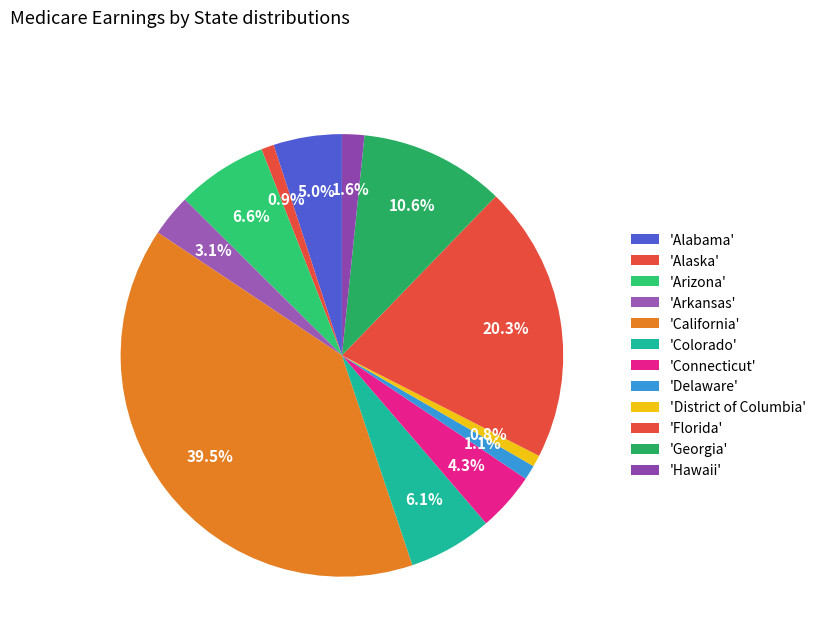

Which slice is the smallest?

District of Columbia